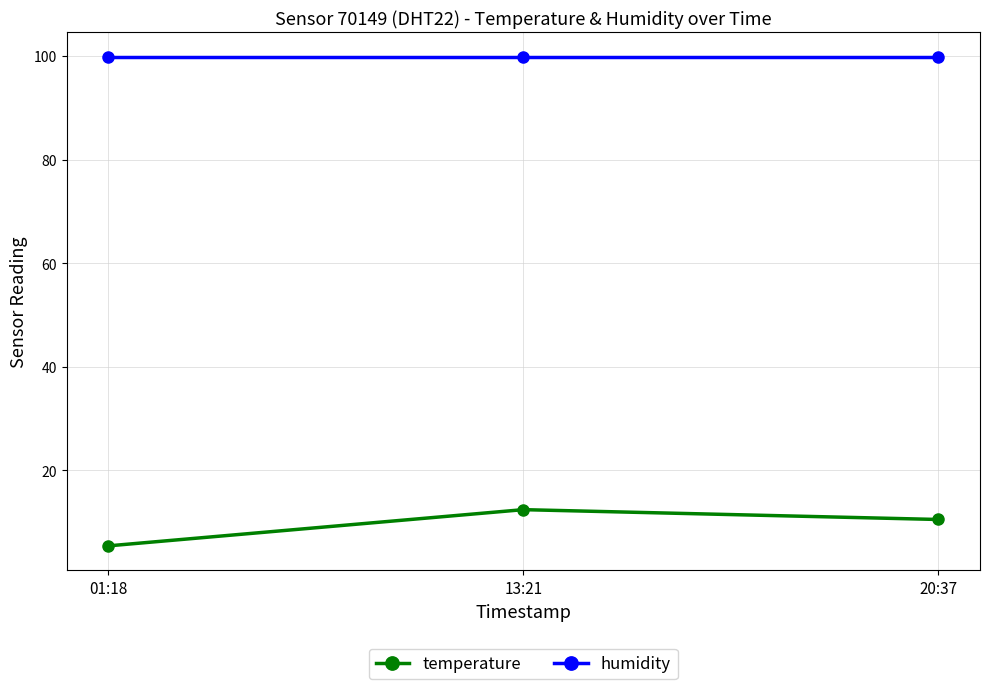

Reading left to right, transcribe all the data shown in this chart.

temperature: 5.4	12.4	10.5
humidity: 99.9	99.9	99.9